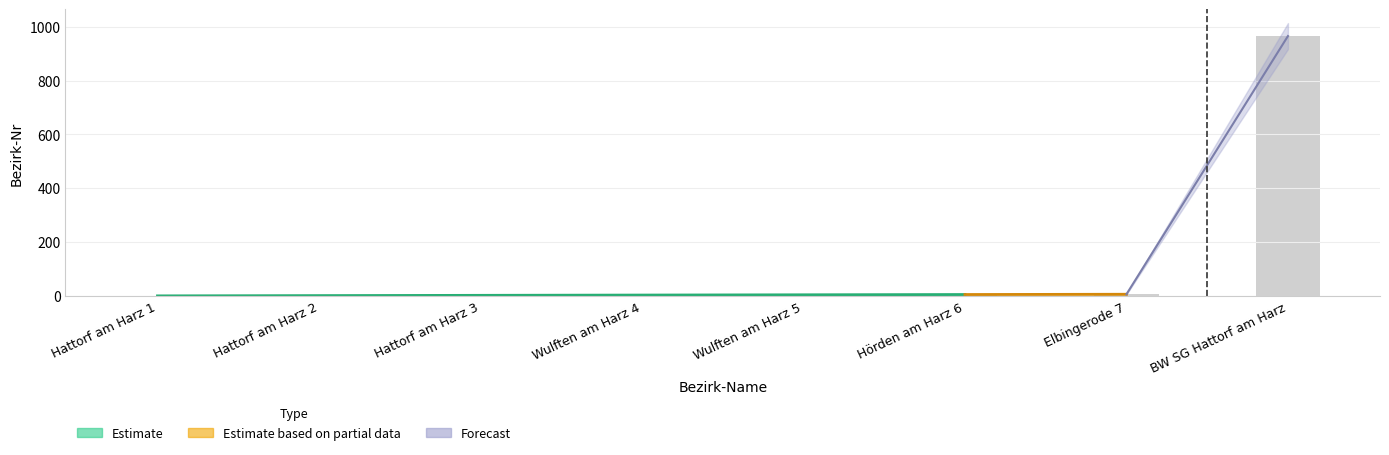

Which category has the highest value across all series?

BW SG Hattorf am Harz